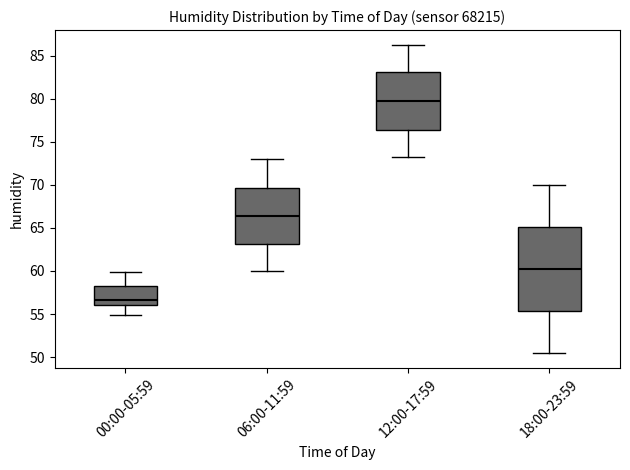

Comparing the boxes themselves (not the whiskers), which one is the tallest?

18:00-23:59